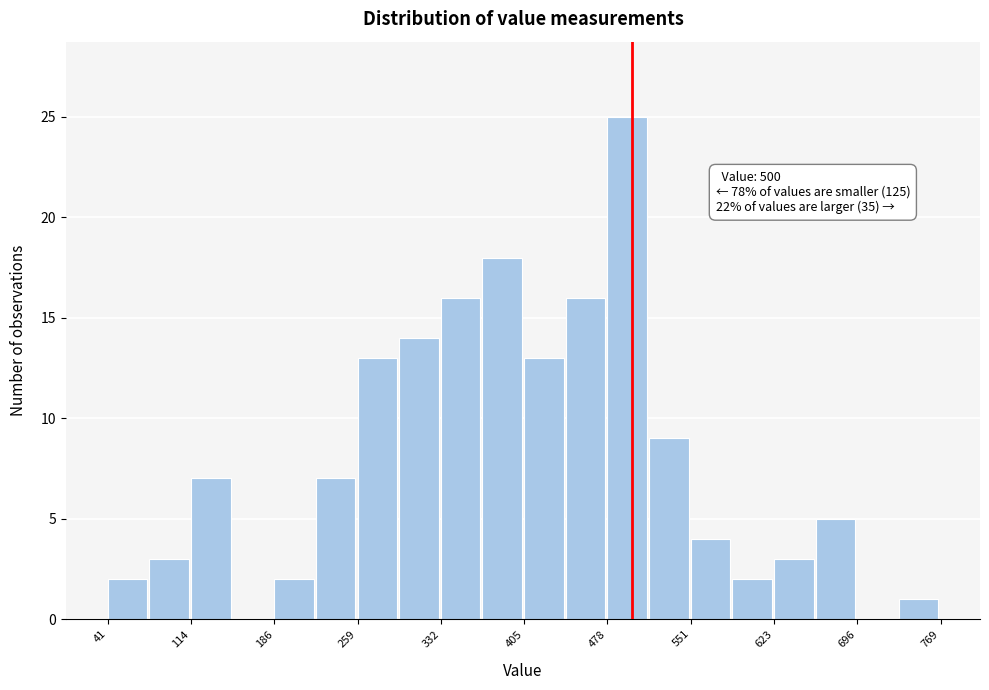

Read against the x-axis, roughly where is the centre of the tallest bar?

500